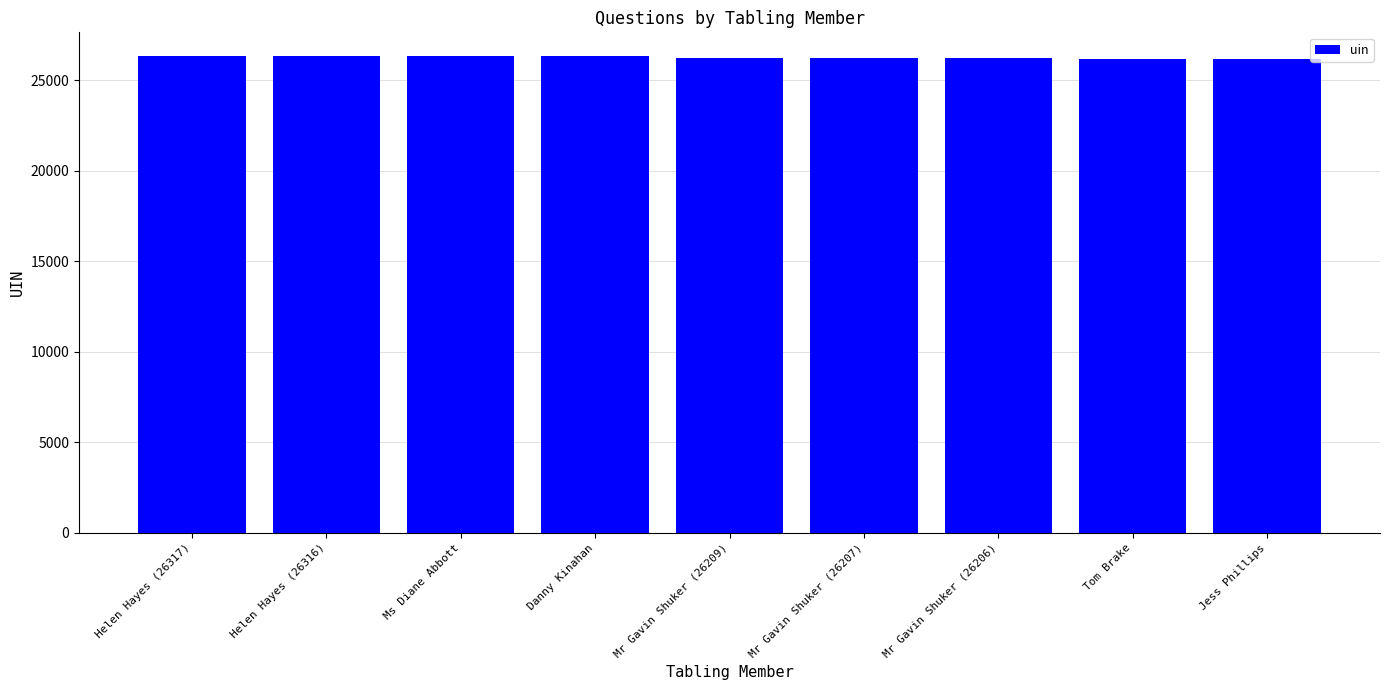

How many bars are there in total?

9